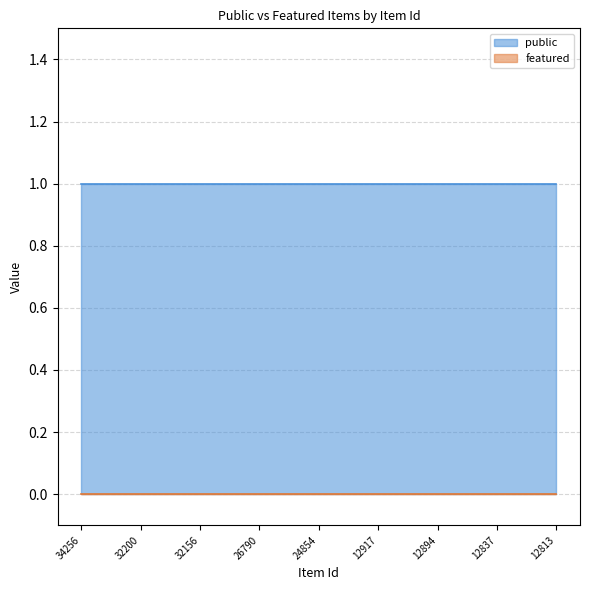

True or false: public and featured cross at least once.

False